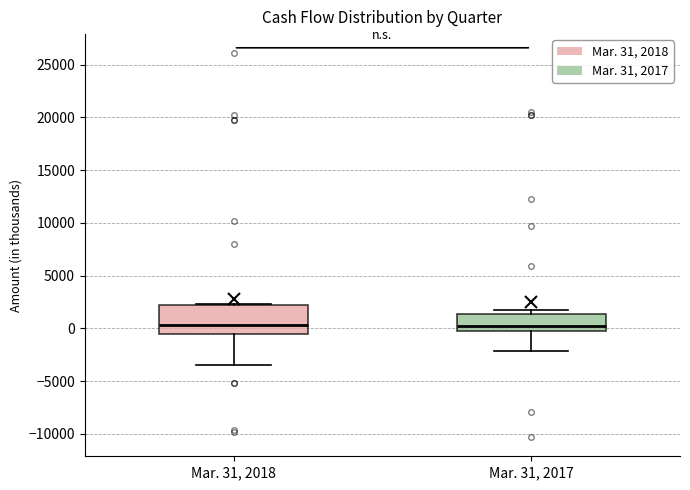

Reading left to right, read every box against the y-axis: the position of its median line, the range the box covers, and the ends of its whiskers. The values are not printed on the chart, so give them approximately, as read against the axis.

Mar. 31, 2018: median 500, box -500 to 2500, whiskers -3500 to 2500
Mar. 31, 2017: median 0, box -500 to 1500, whiskers -2000 to 2000